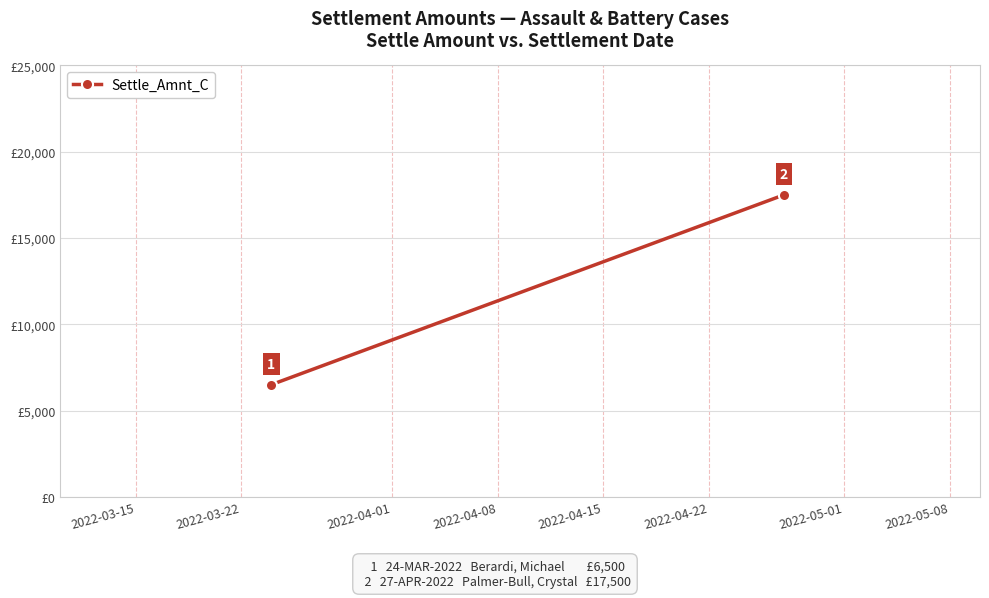

How many lines are shown in the chart?

1